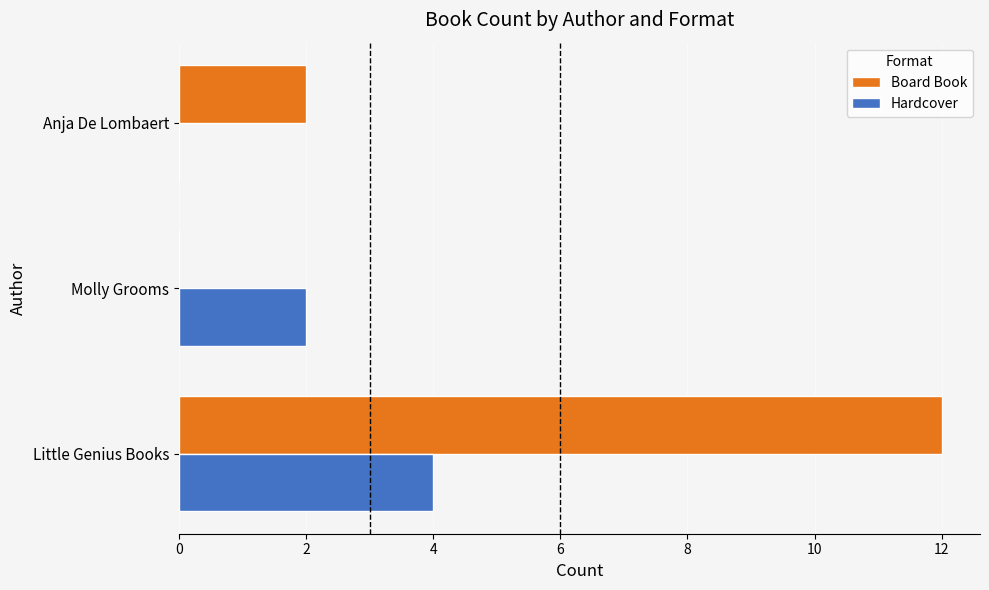

Which series has the largest total across all categories?

Board Book